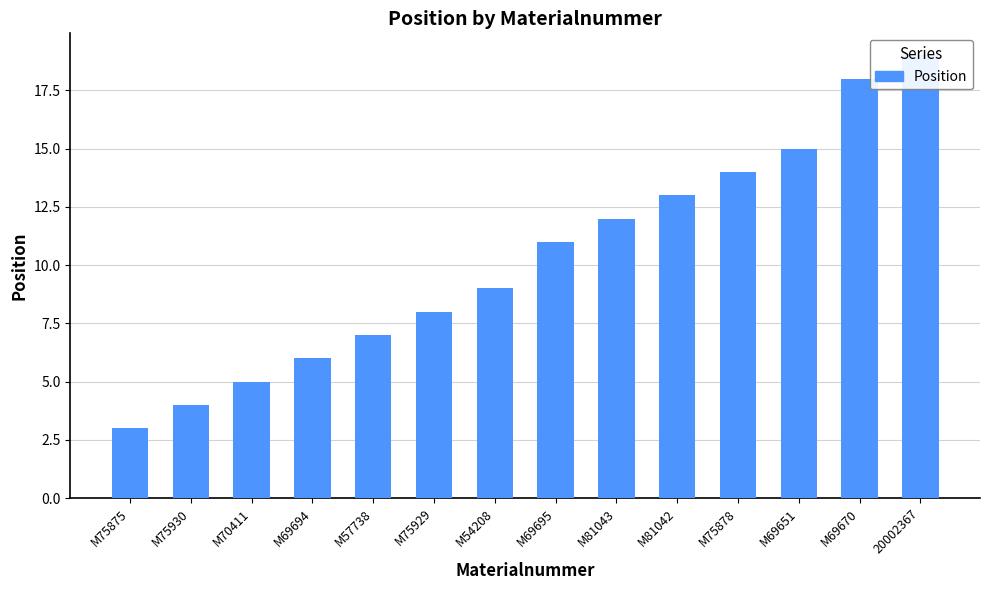

What is the change in value from M75930 to M69651?

+11